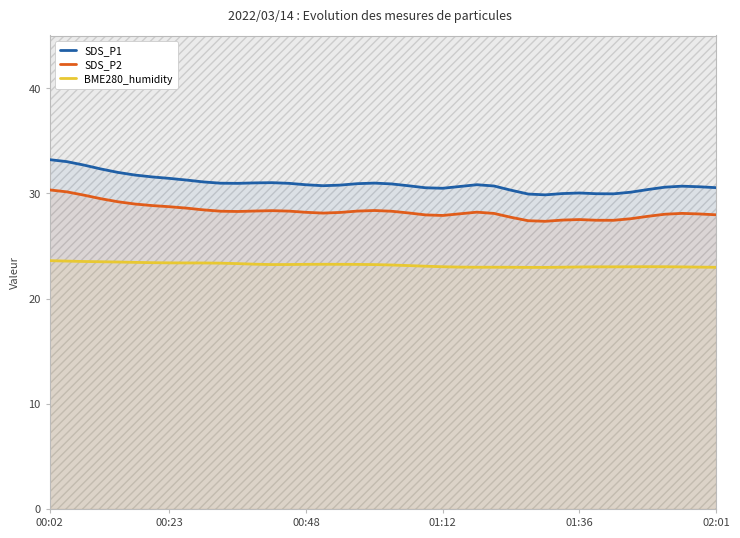

What are all the series names shown in the legend?

SDS_P1, SDS_P2, BME280_humidity